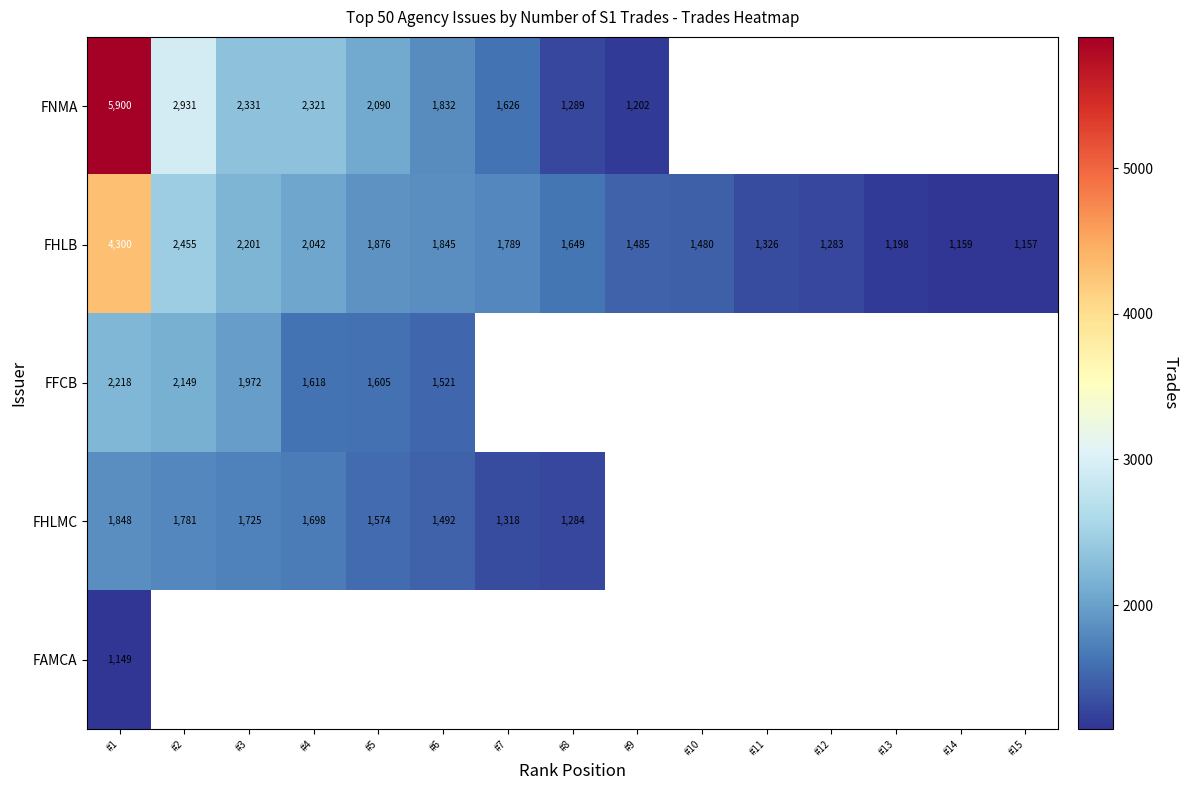

At how many categories does at least one series exceed 5658?

1